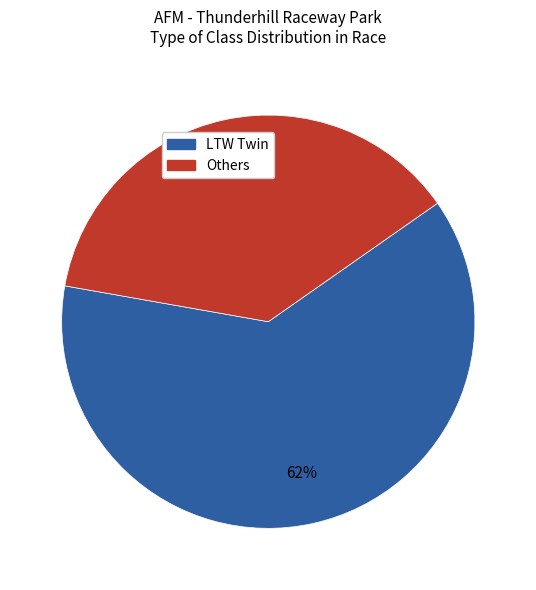

Is there any slice that represents more than half of the pie?

Yes